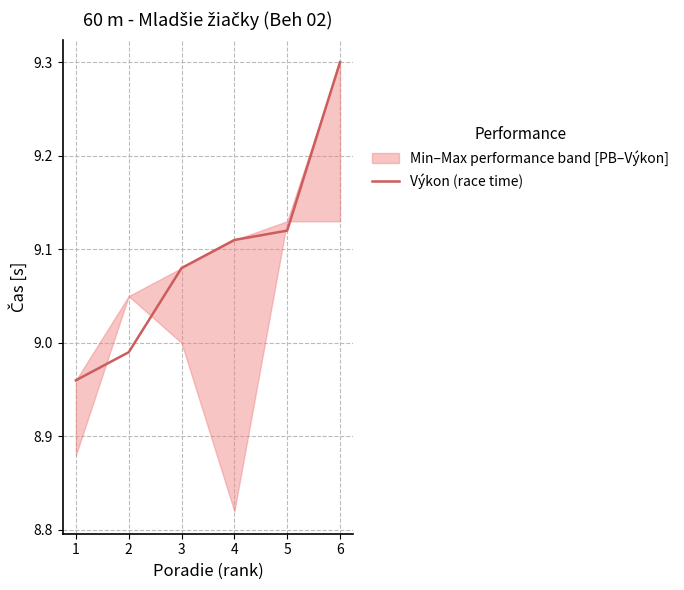

Reading left to right, list all the values displayed in this chart.

1=9.0	2=9.0	3=9.1	4=9.1	5=9.1	6=9.3